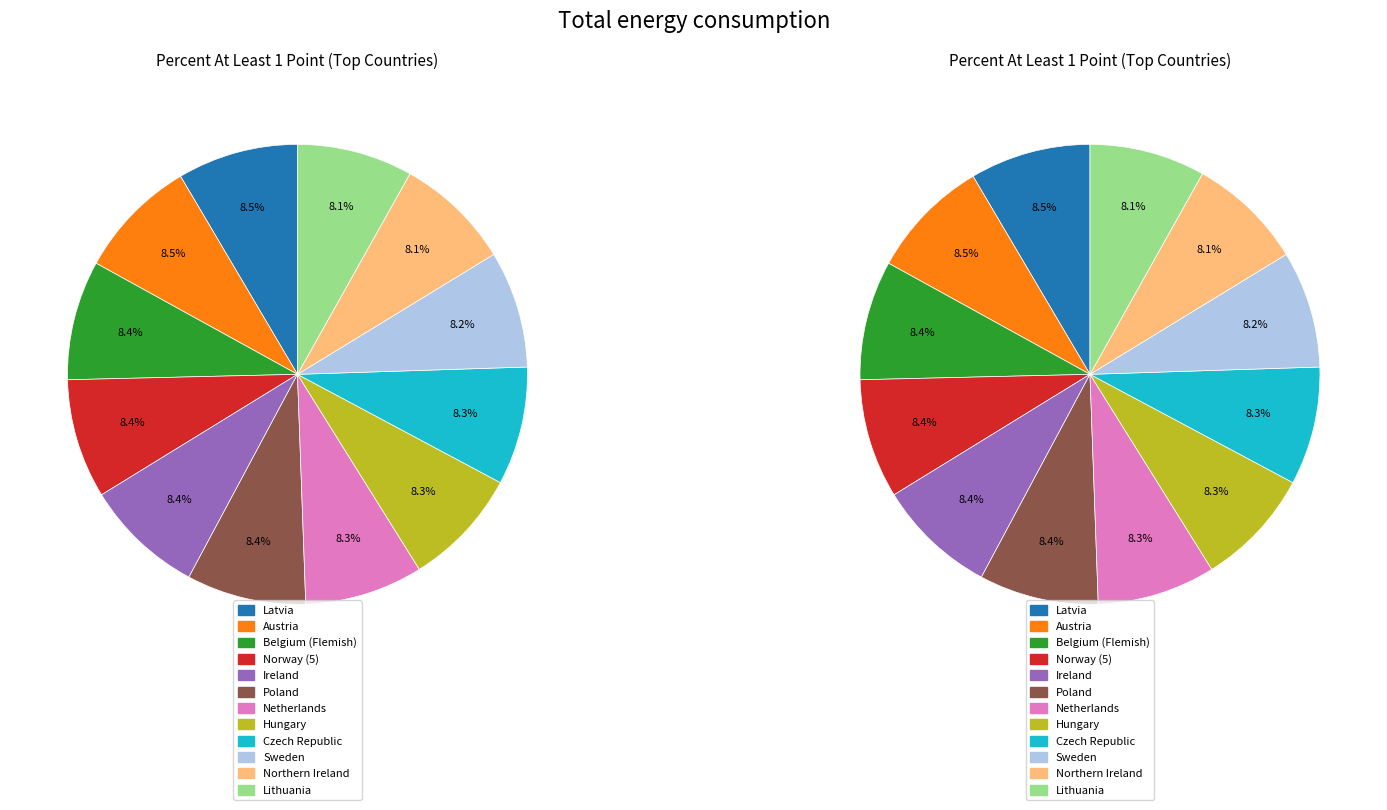

Is the sum of Latvia and Austria greater than half?

No